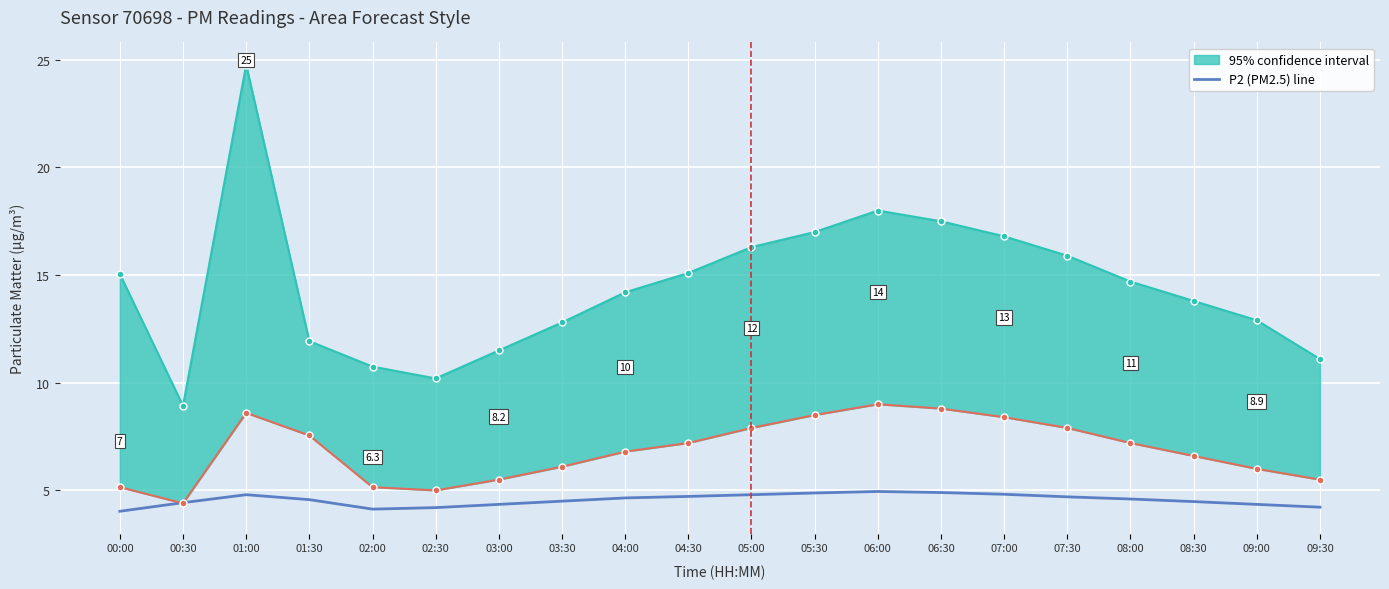

True or false: P2 (PM2.5) has a value of 4.7 at 04:30.

True